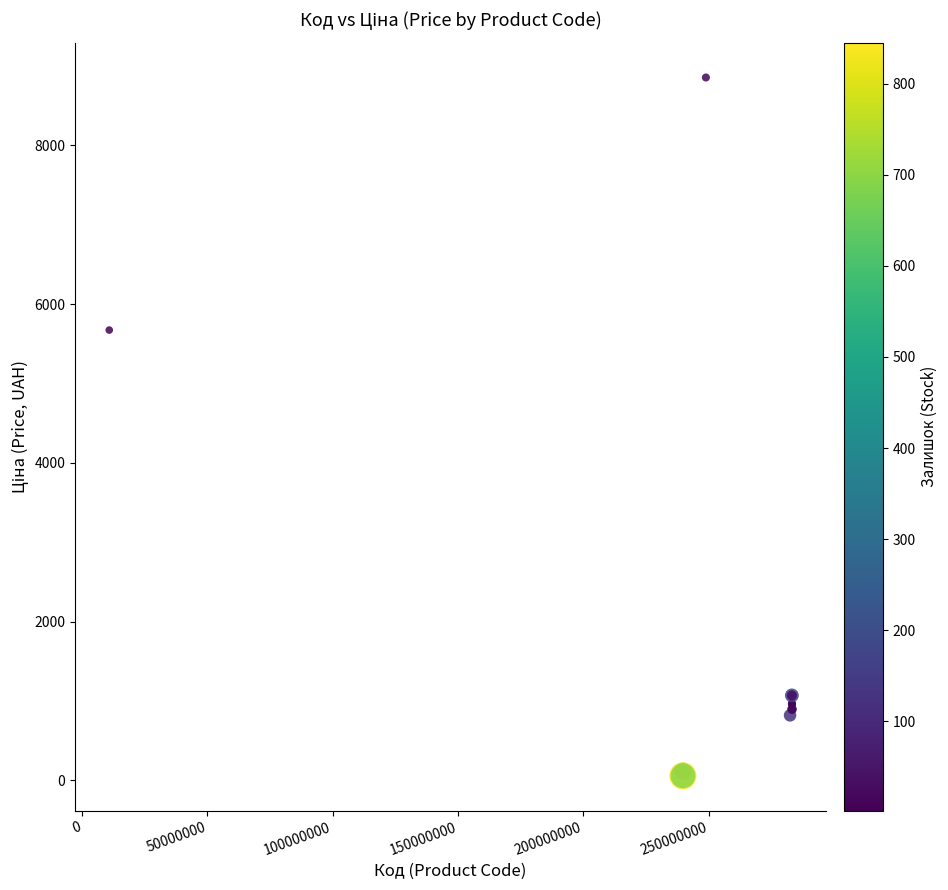

What Y value in the scatter plot is closest to 4456?

5673.8